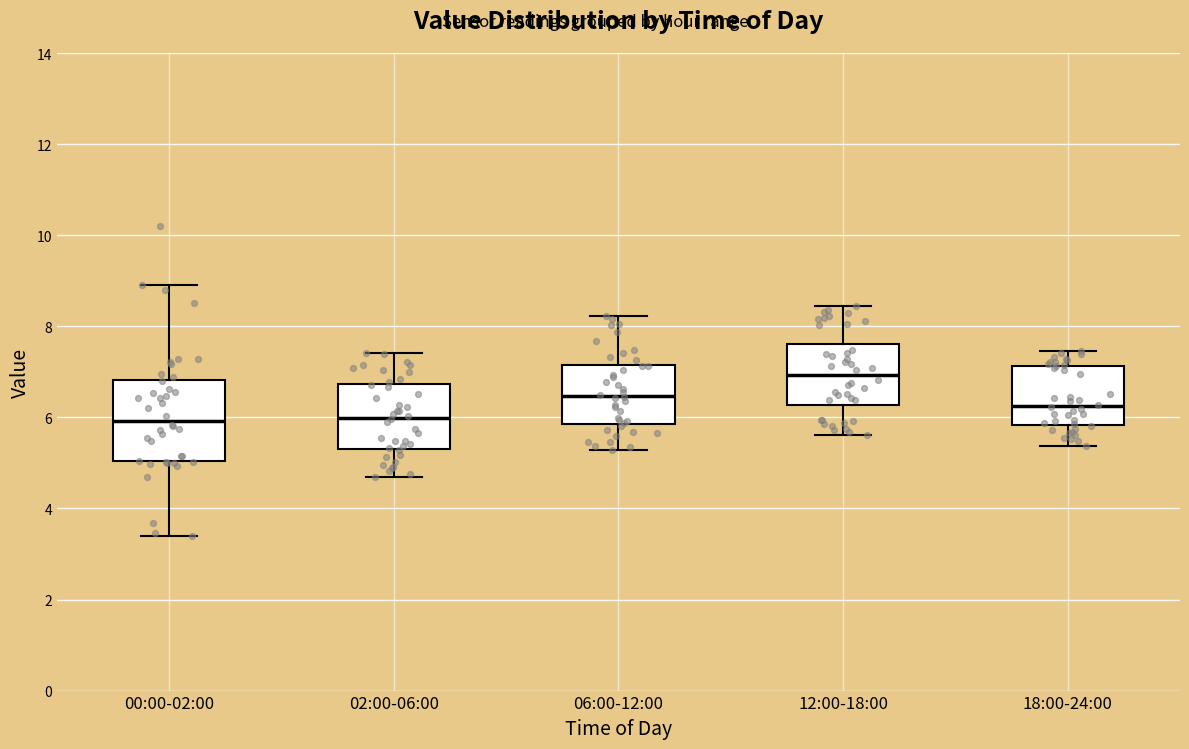

Which box is the tallest, from its lower edge to its upper edge?

00:00-02:00